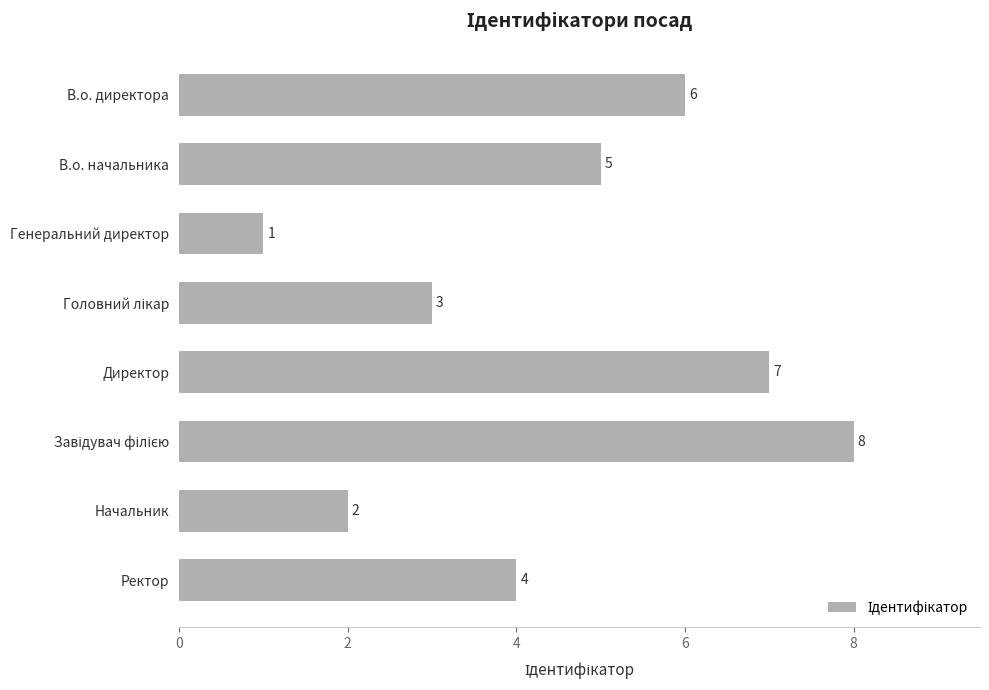

What is the label of the 6th bar from the bottom?

Генеральний директор